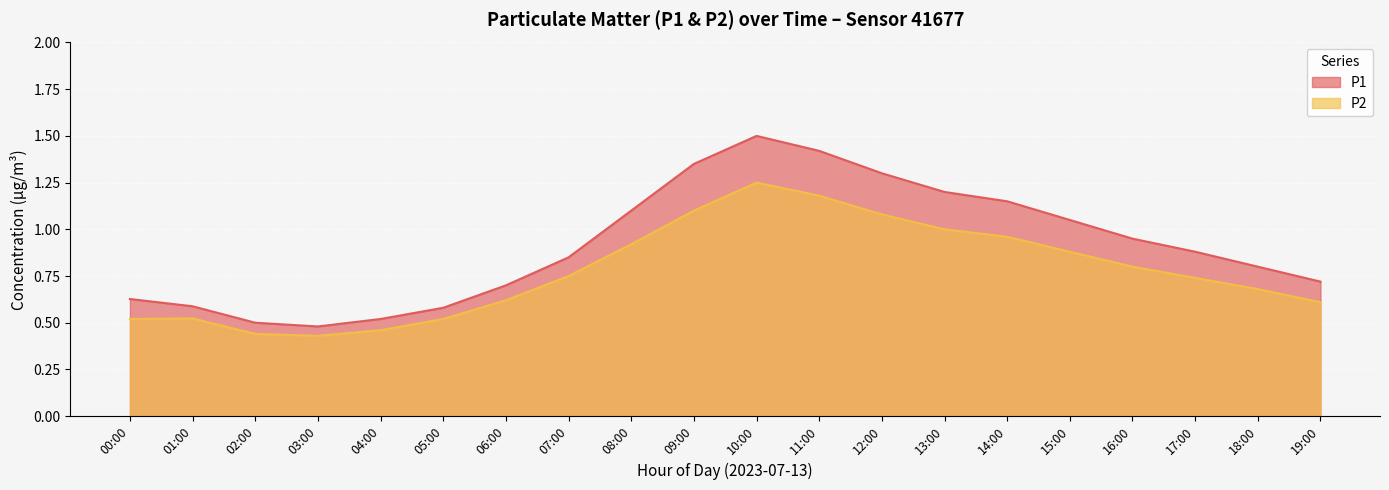

The value of P1 at 15:00 is 1.8. True or false?

False